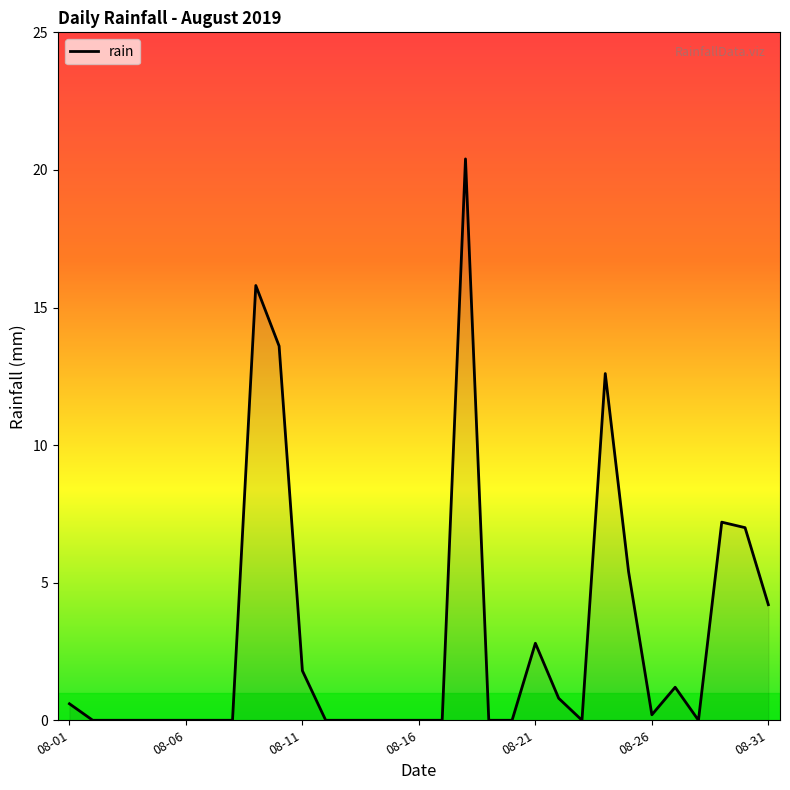

What is the greatest value displayed?

20.4